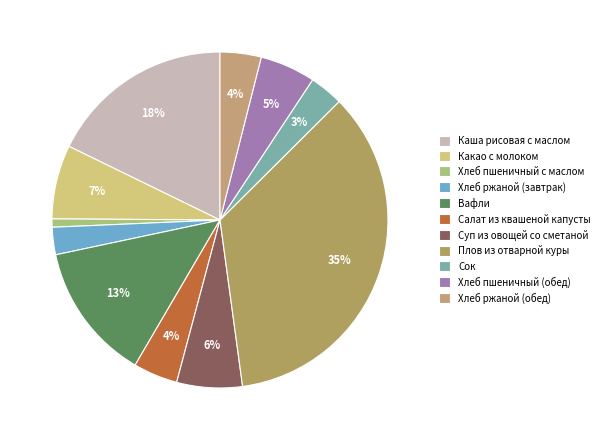

How many segments does this pie chart have?

11